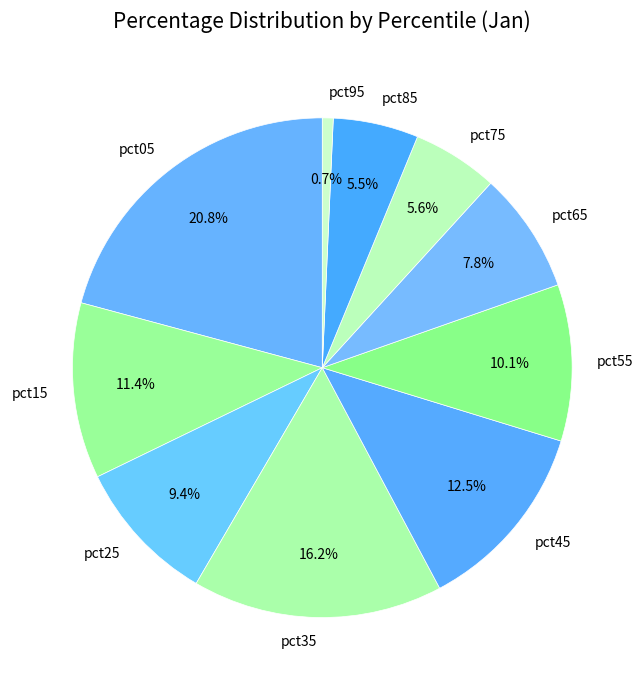

To the nearest percent, what portion does pct25 represent?

9%